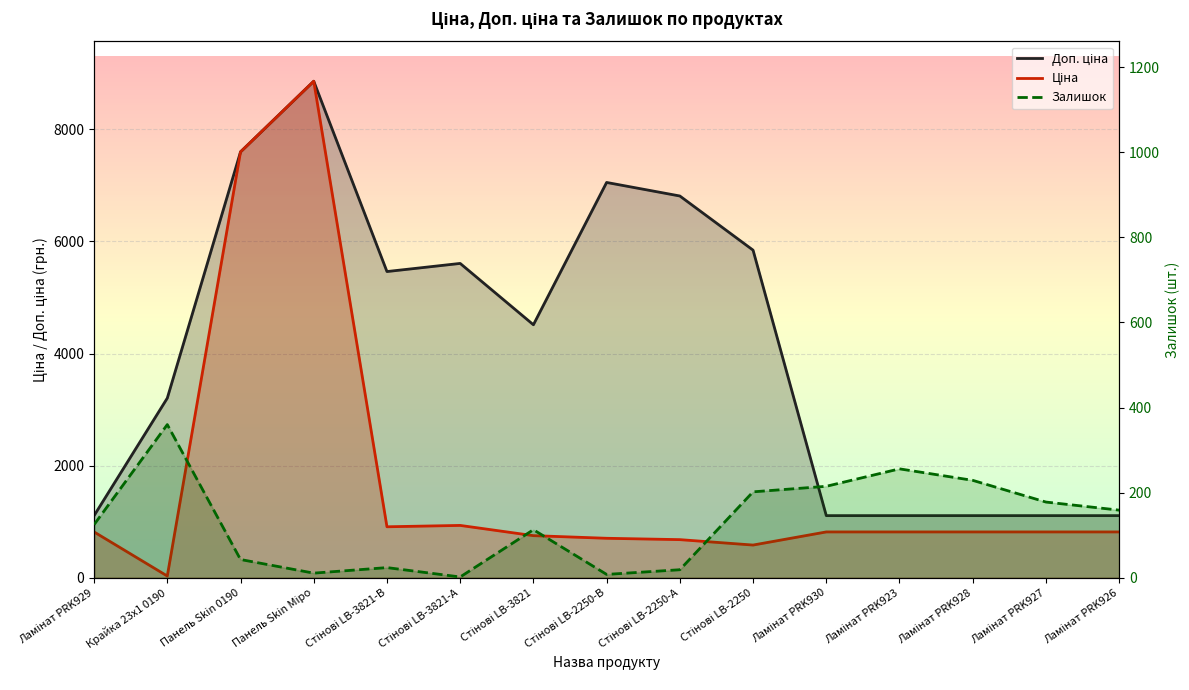

At which label does Залишок first exceed 125?

Крайка 23x1 0190